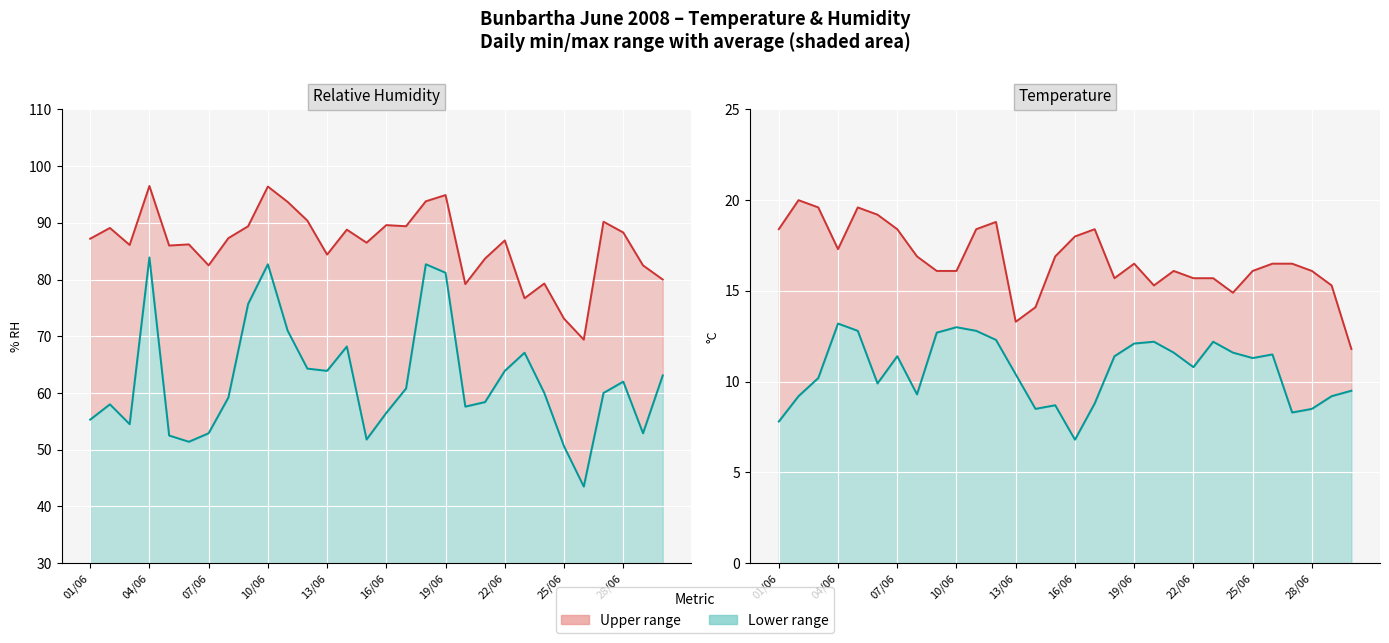

What value does the Min Humidity (% RH) series have at 16/06?

56.5